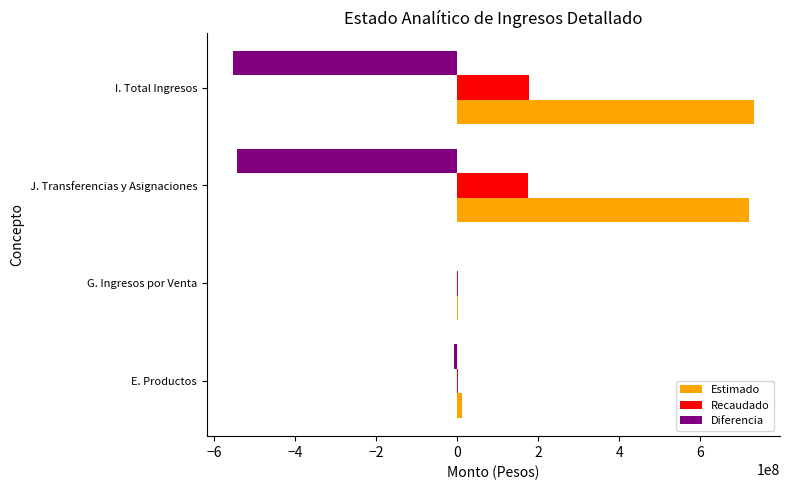

What are all the series names shown in the legend?

Estimado, Recaudado, Diferencia